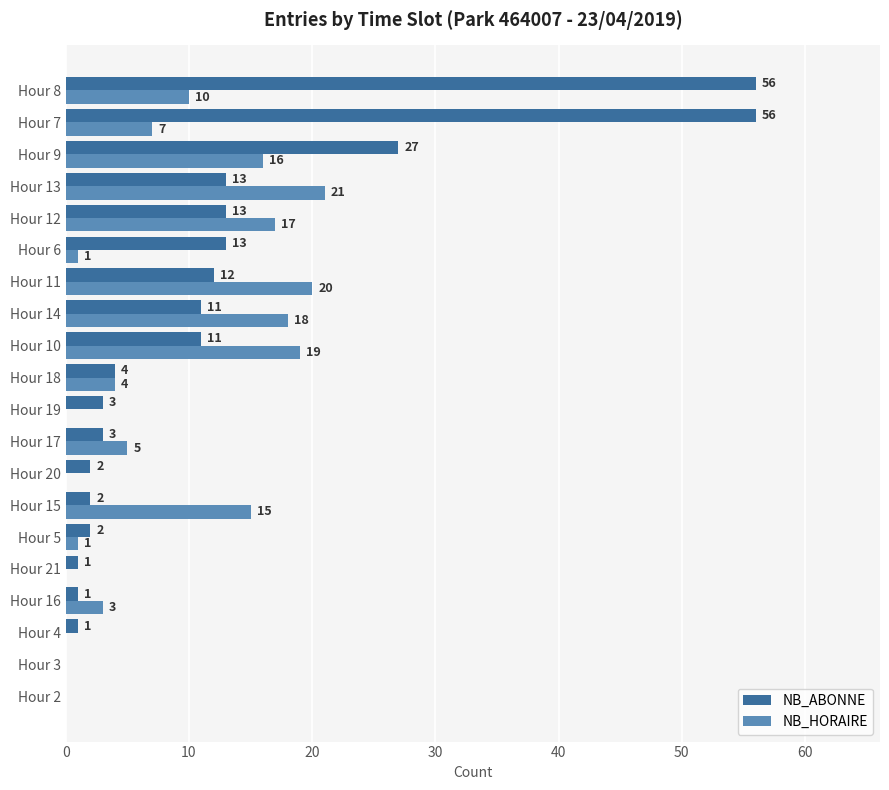

Count the number of data series in this chart.

2